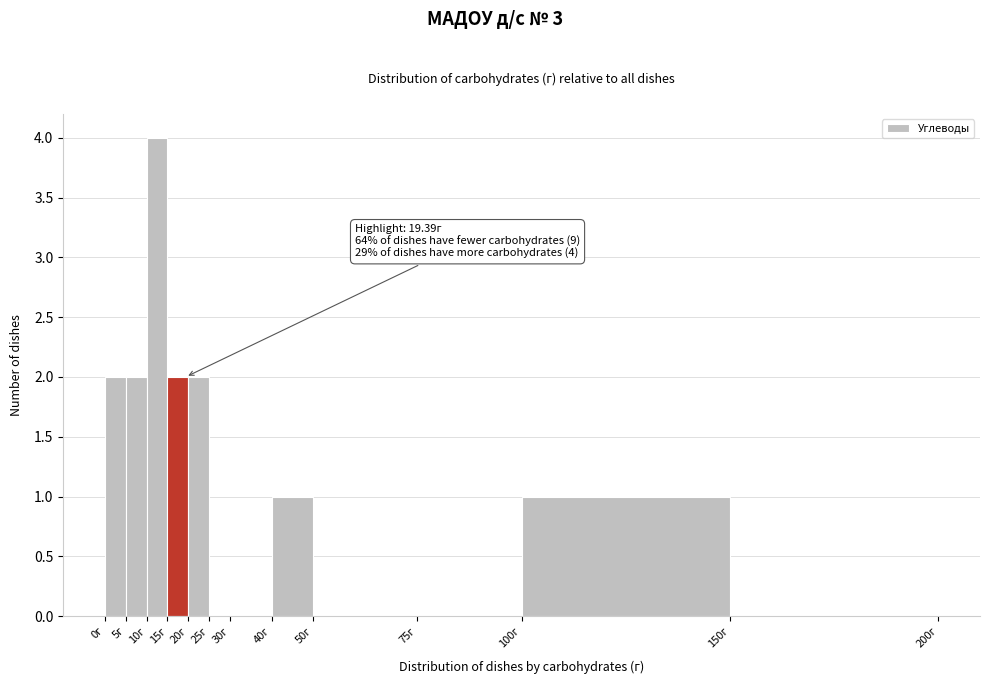

Over which range of the x-axis is the bar tallest?

10 to 15